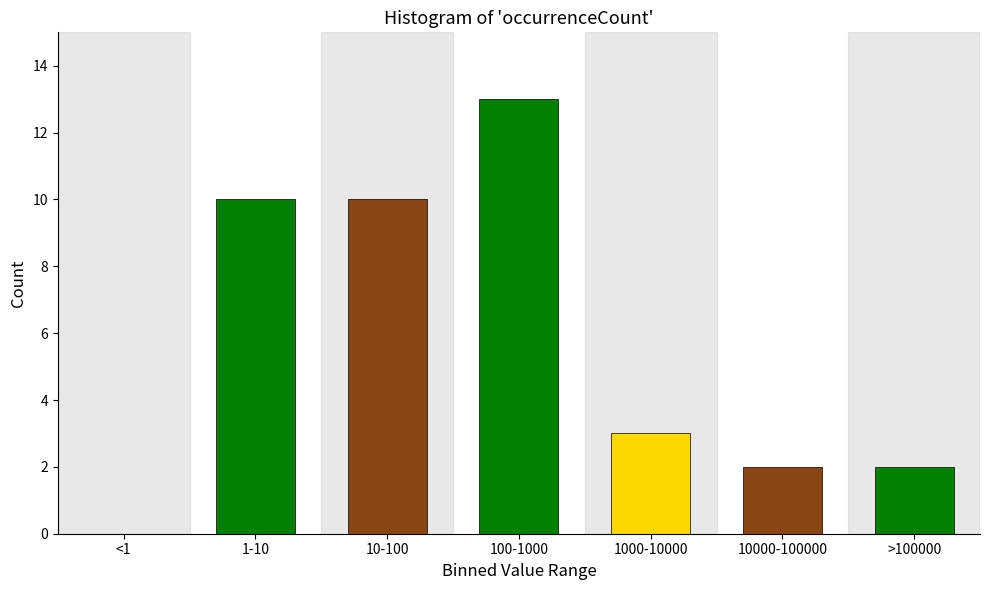

Reading right to left, extract all data points from this chart.

>100000=2	10000-100000=2	1000-10000=3	100-1000=13	10-100=10	1-10=10	<1=0